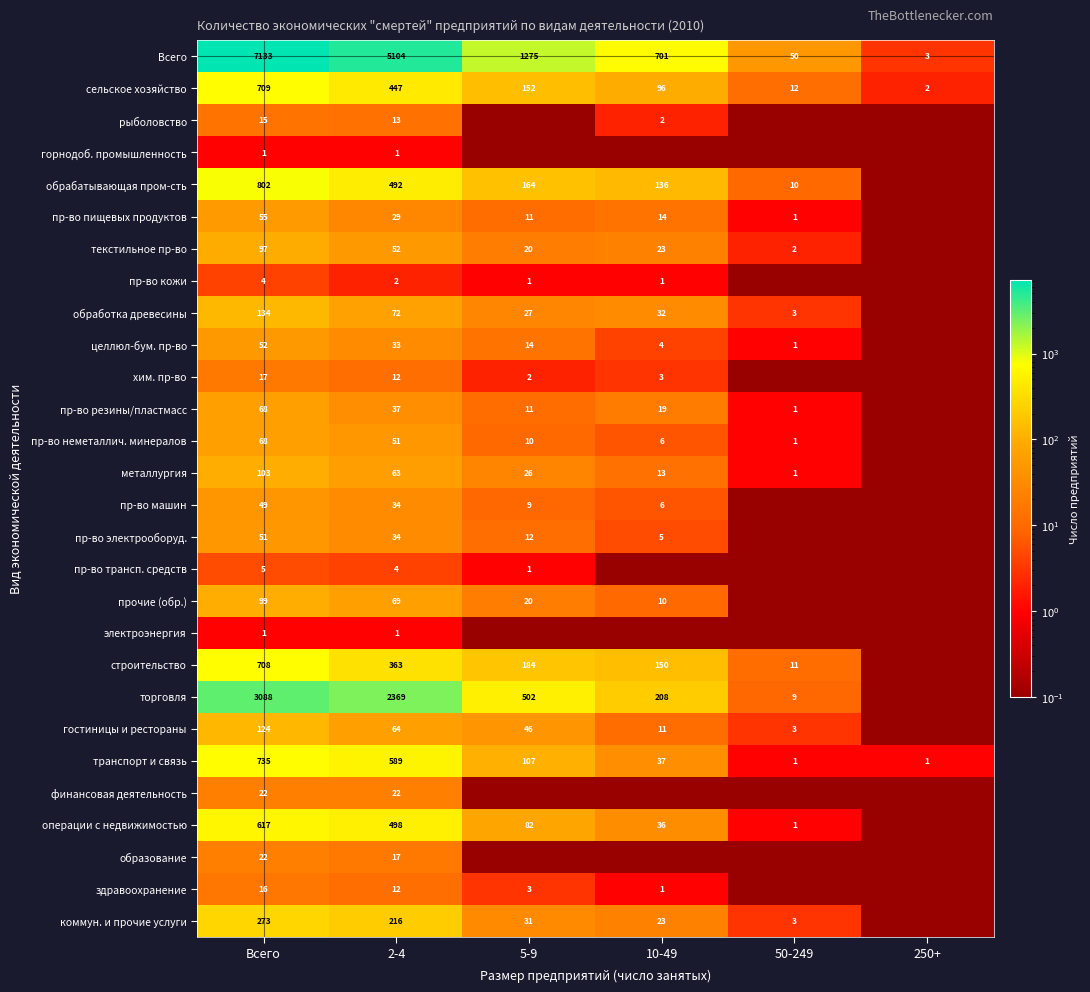

Is the value of транспорт и связь at 5-9 greater than the value of горнодоб. промышленность at 2-4?

Yes